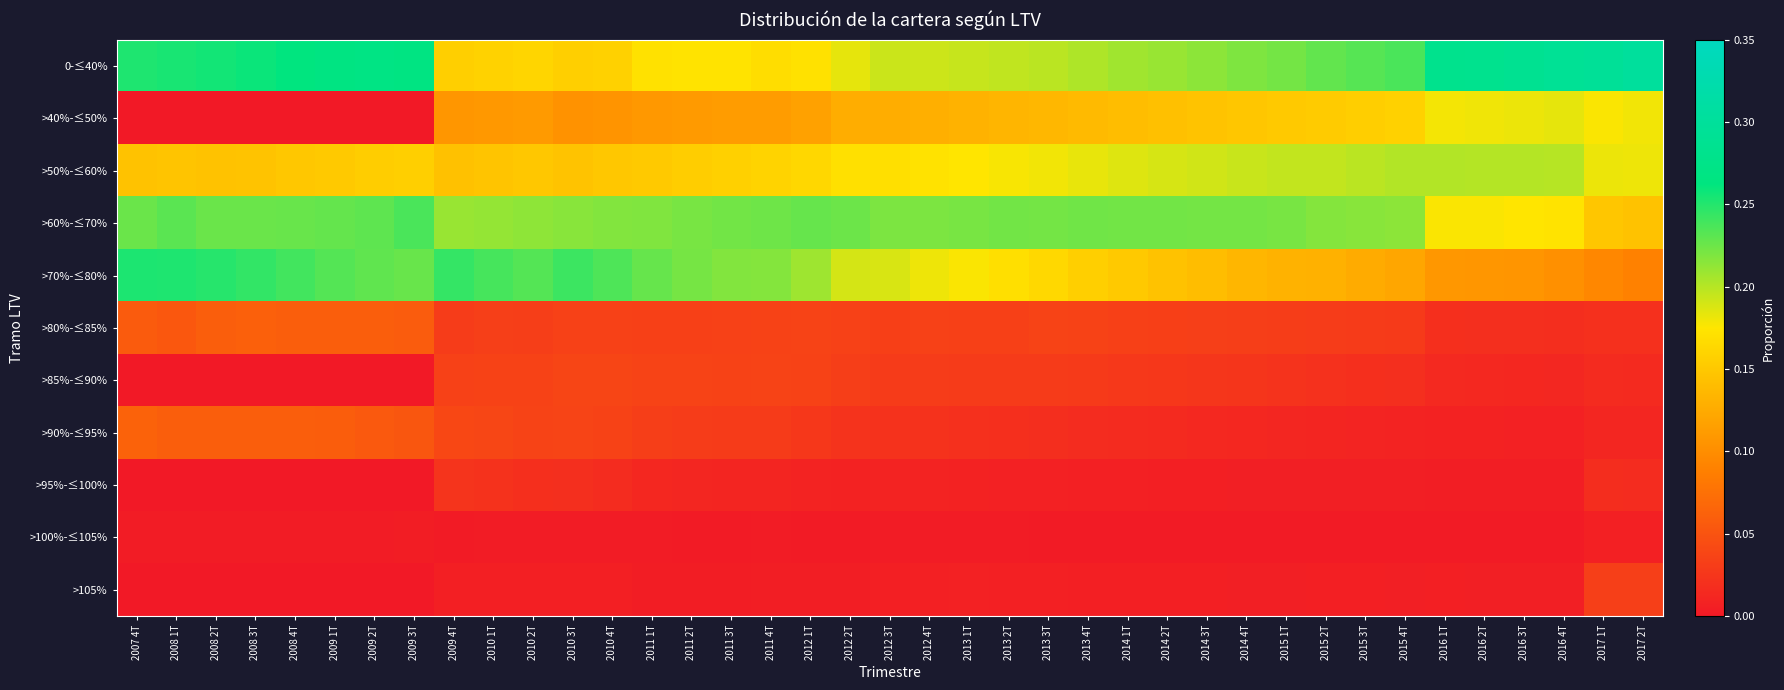

Between 2010 4T and 2016 3T, which series saw the biggest shift?

>70%-≤80%